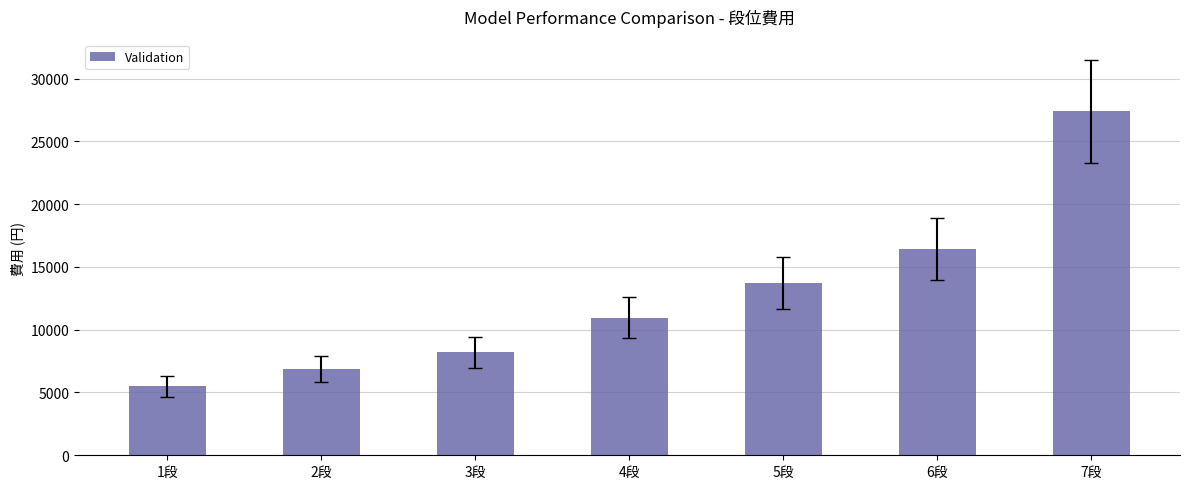

Count the number of data series in this chart.

1